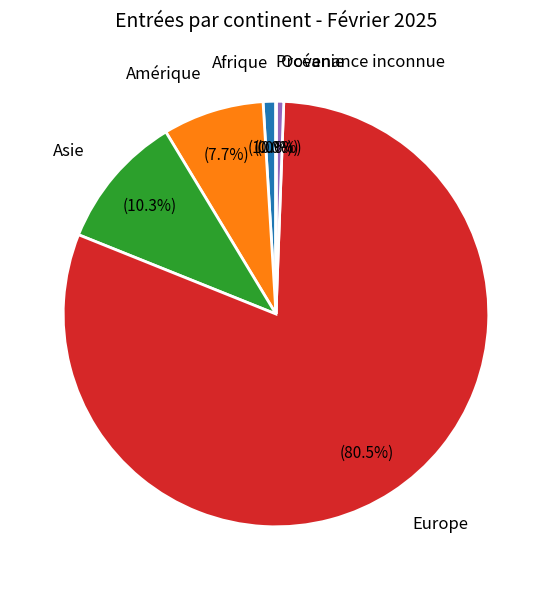

True or false: Afrique accounts for 1% of the total.

True